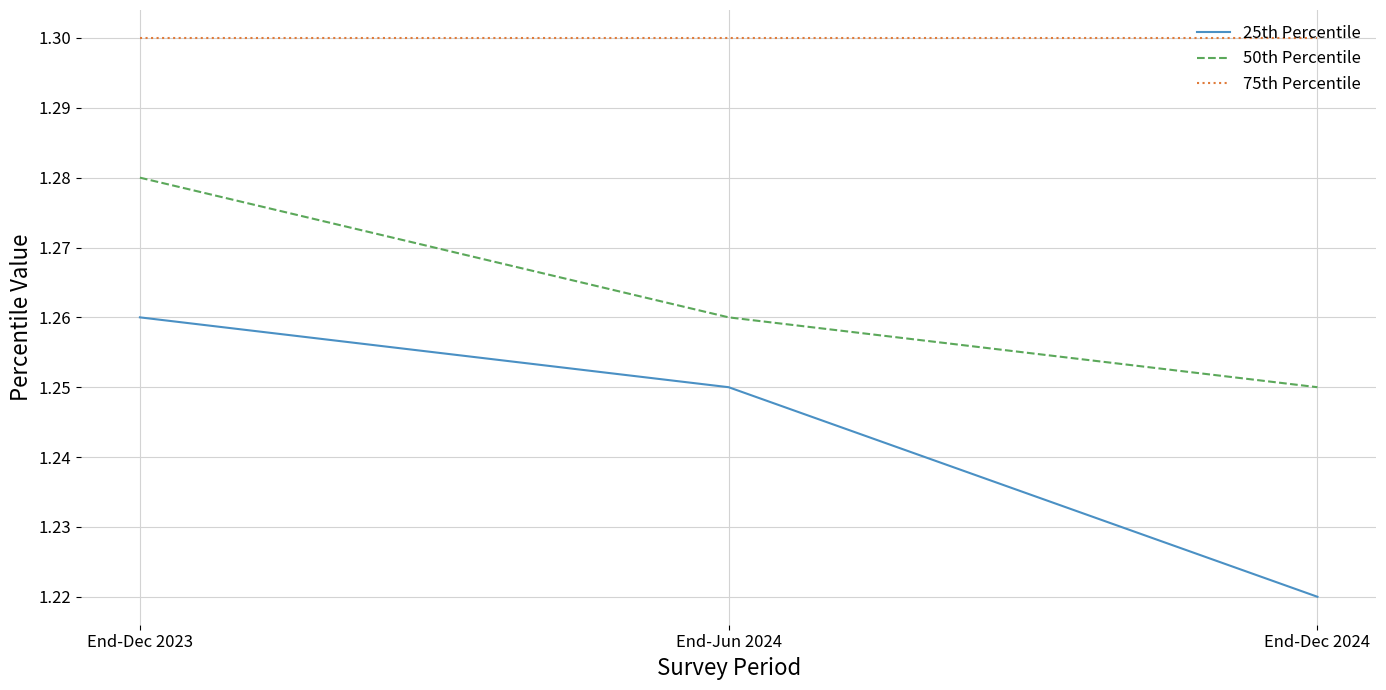

How many categories are shown in the chart?

3